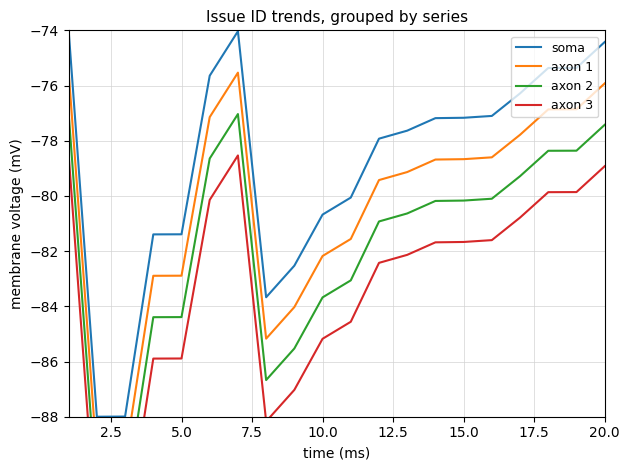

The value of soma at 5.0 is -81.4. True or false?

True